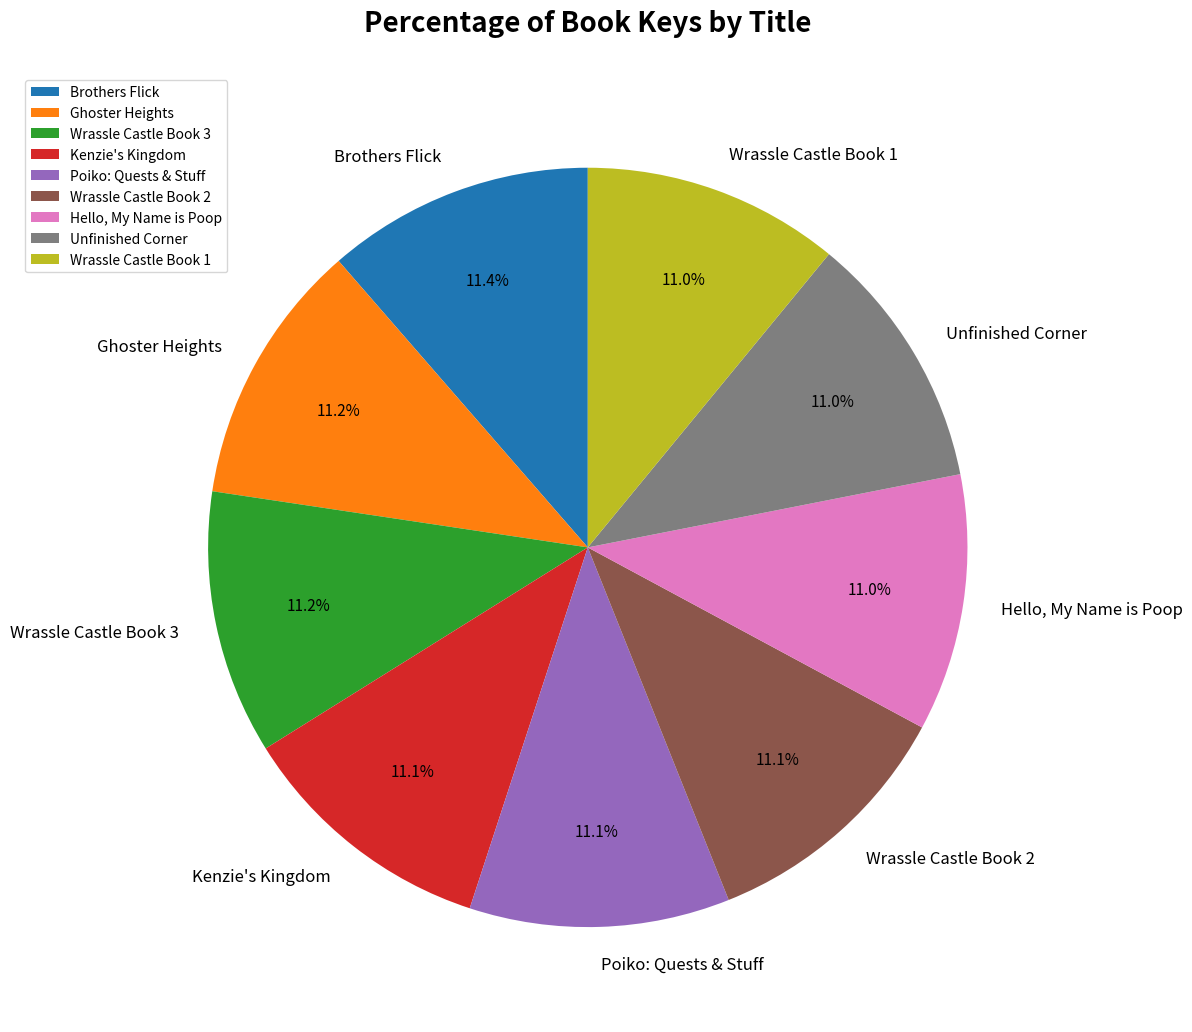

To the nearest percent, what percentage of the pie is Ghoster Heights?

11%